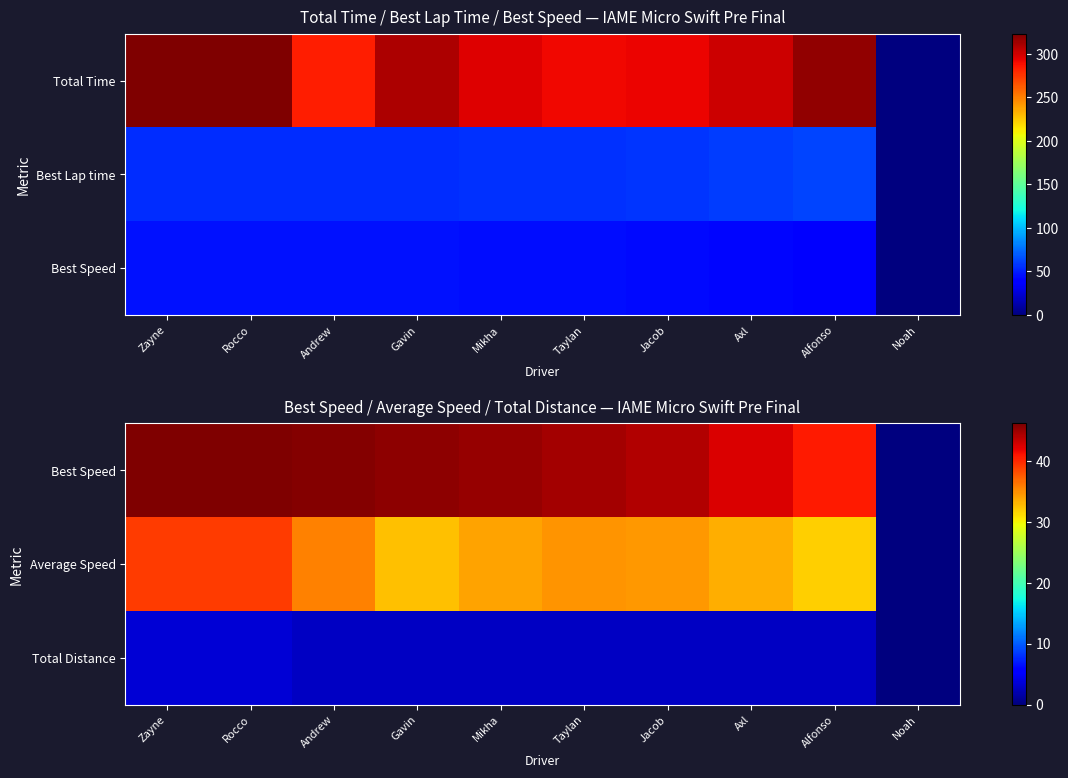

What is the difference between the Best Speed values at Taylan and Jacob?

0.6